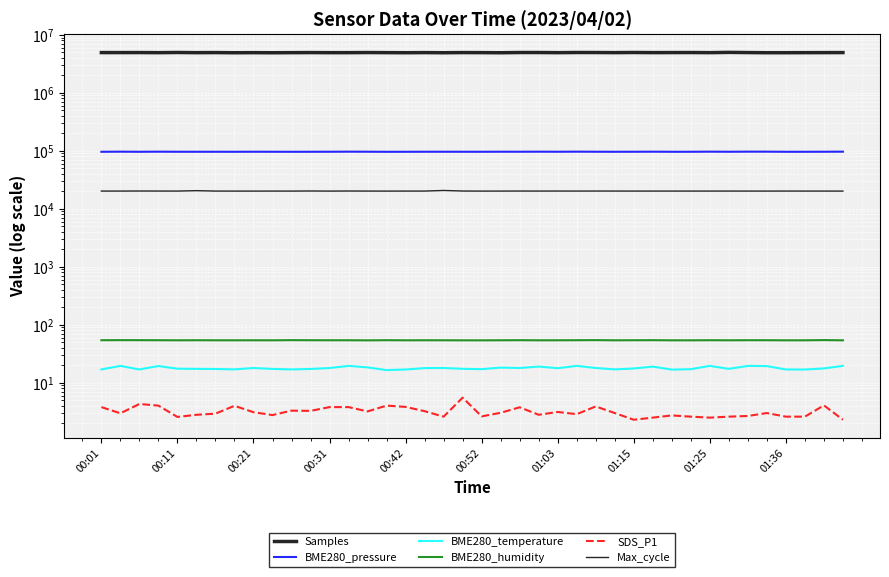

What are all the series names shown in the legend?

Samples, BME280_pressure, BME280_temperature, BME280_humidity, SDS_P1, Max_cycle